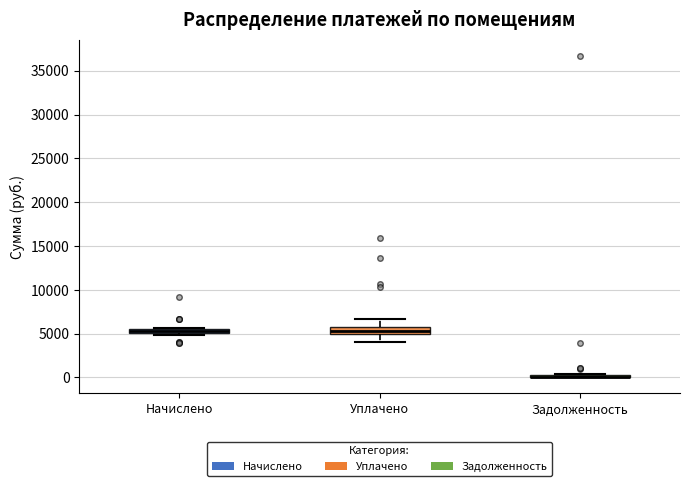

Where is the upper edge of the box for Начислено on the y-axis? The values are not printed on the chart, so give them approximately, as read against the axis.

5500